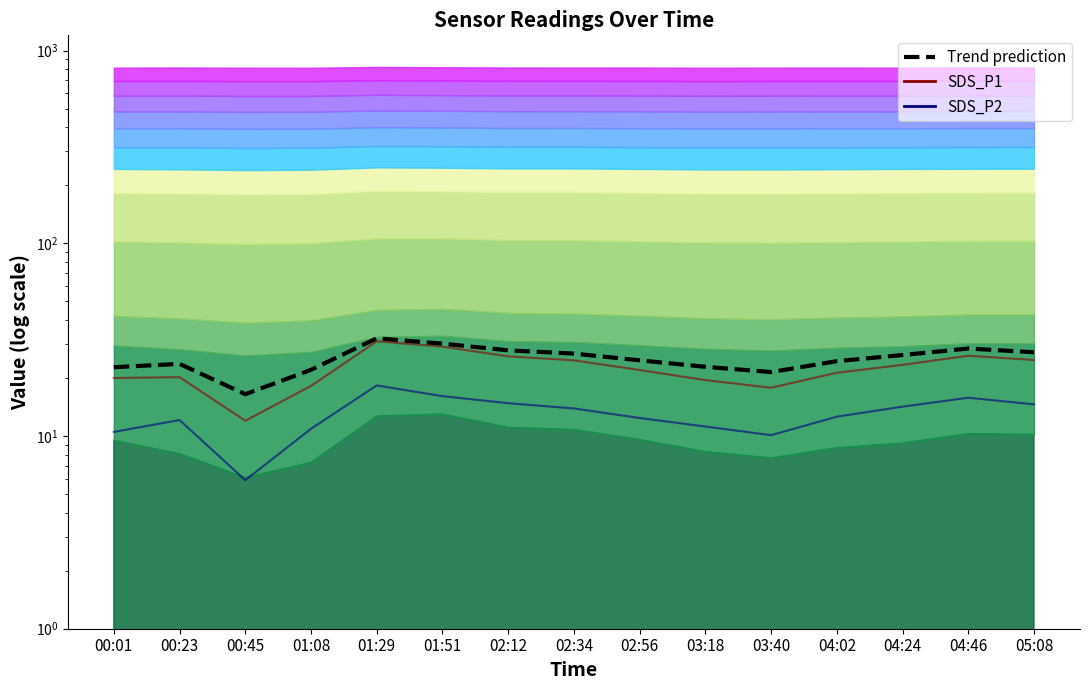

Rank the series by their maximum value, from highest to lowest.

Trend prediction, SDS_P1, SDS_P2